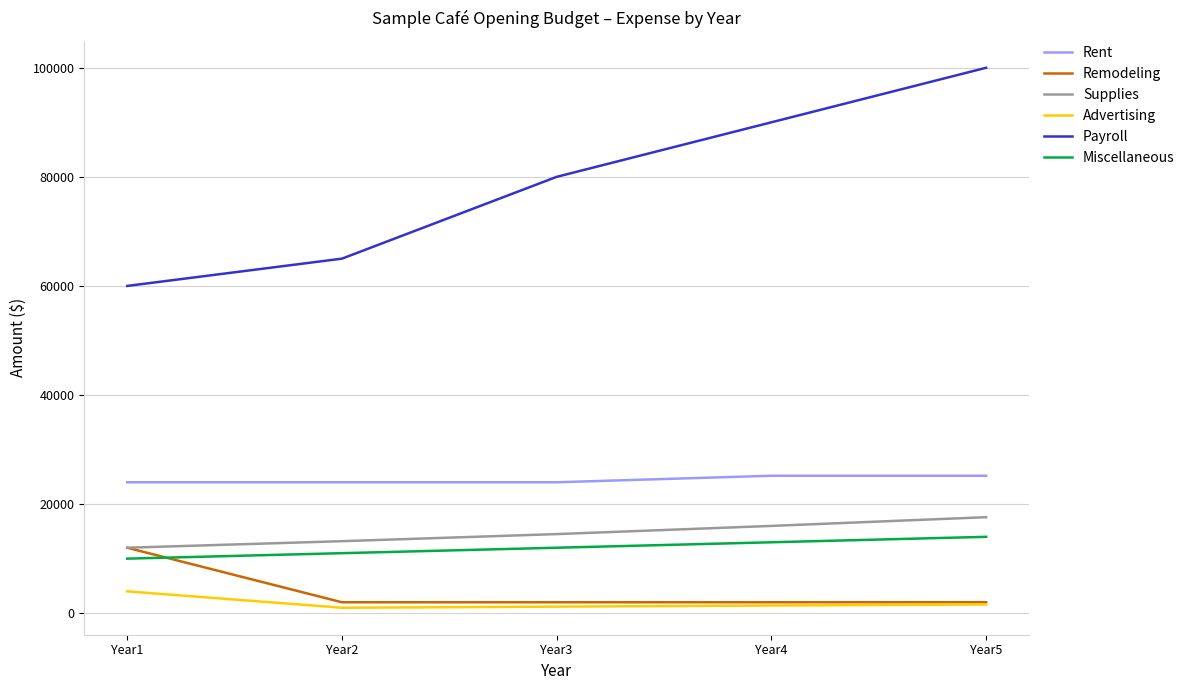

At which label is Payroll closest to 80000?

Year3